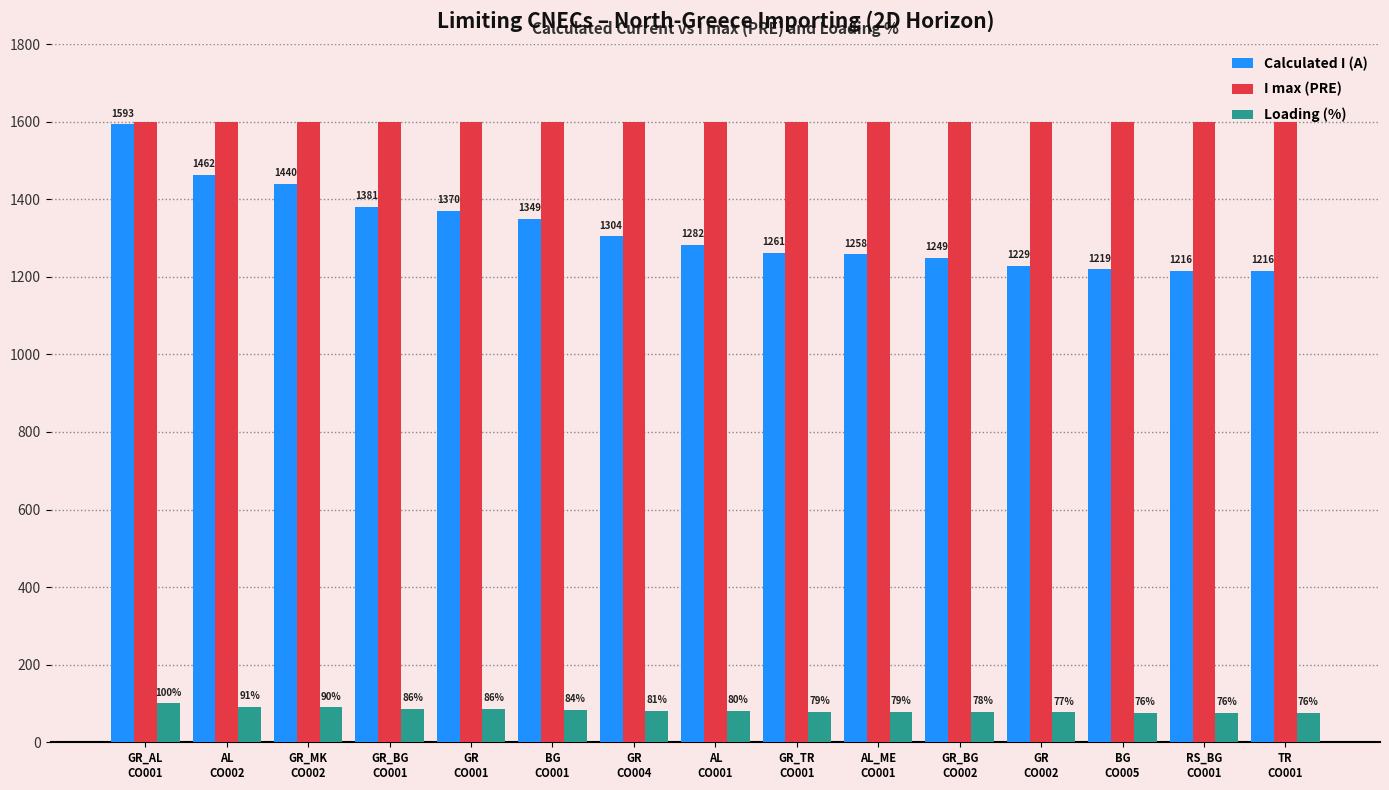

What is the label of the 10th bar from the right?

BG
CO001